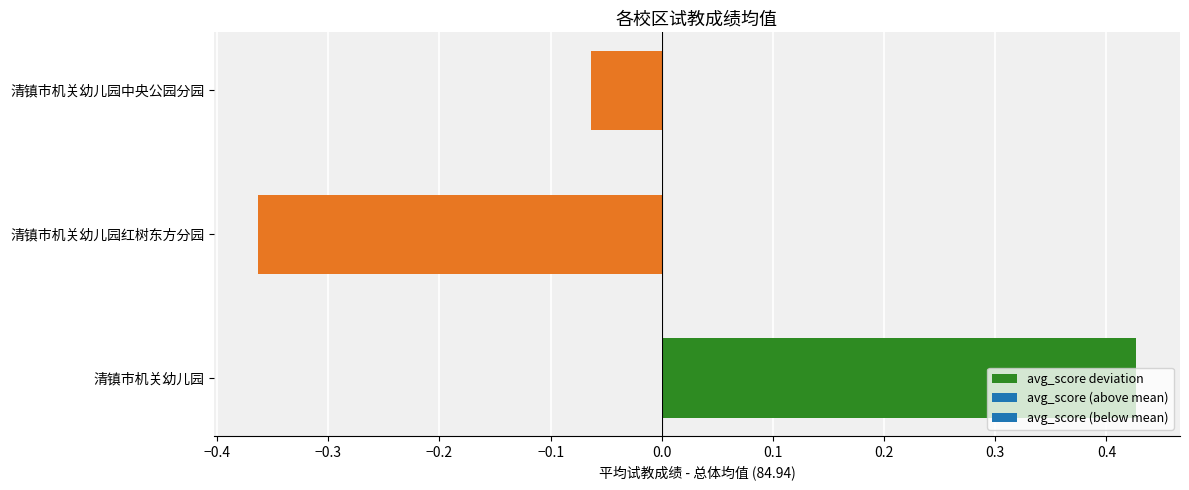

Is it true that the value at 清镇市机关幼儿园 is 0.1?

False